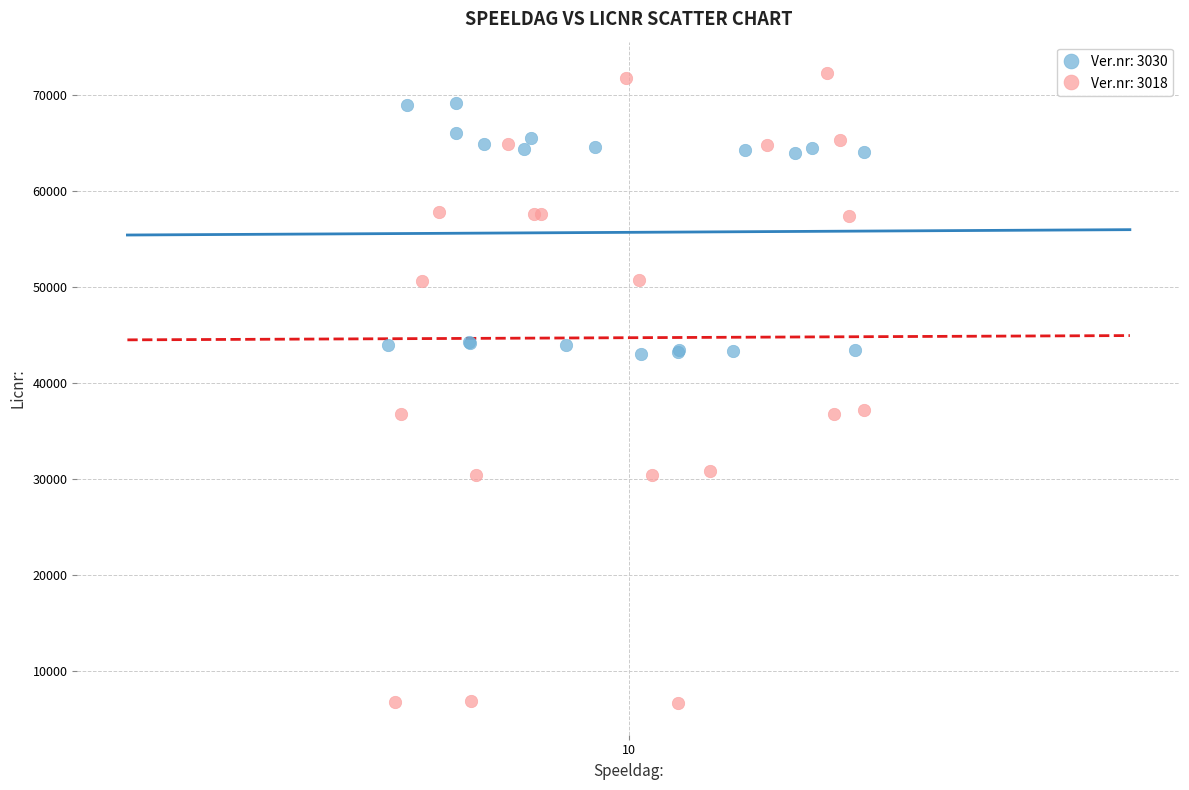

Which series reaches the maximum Y coordinate?

Ver.nr: 3018